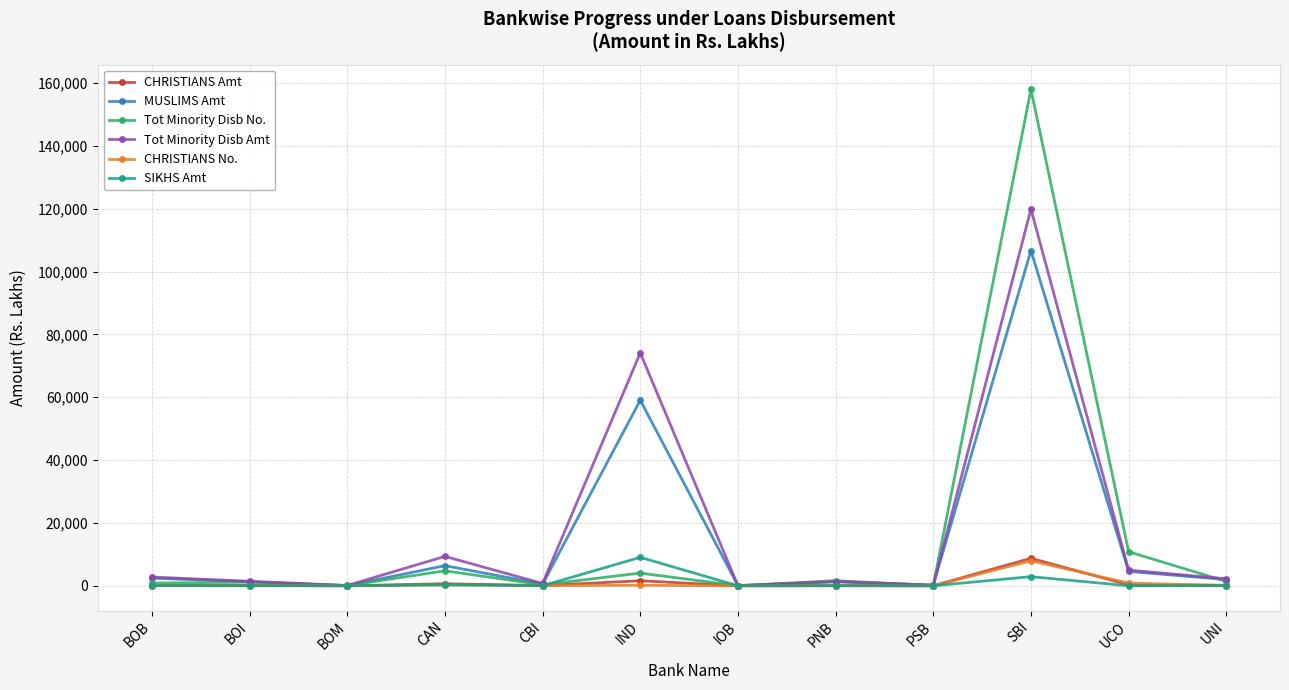

How many lines are shown in the chart?

6